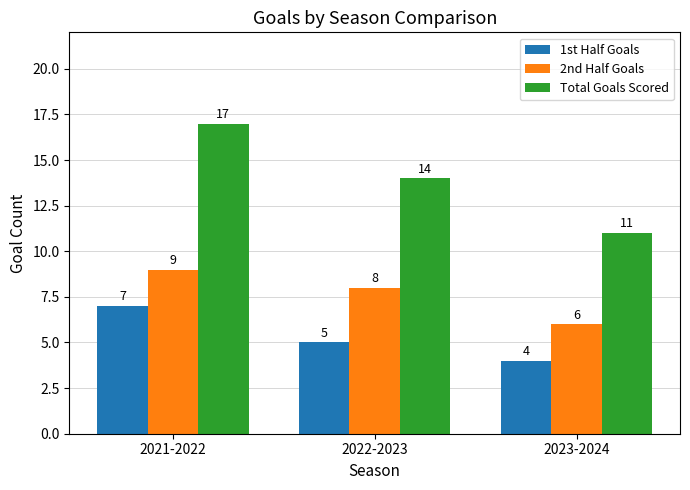

What is the difference between the 1st Half Goals values at 2022-2023 and 2021-2022?

2